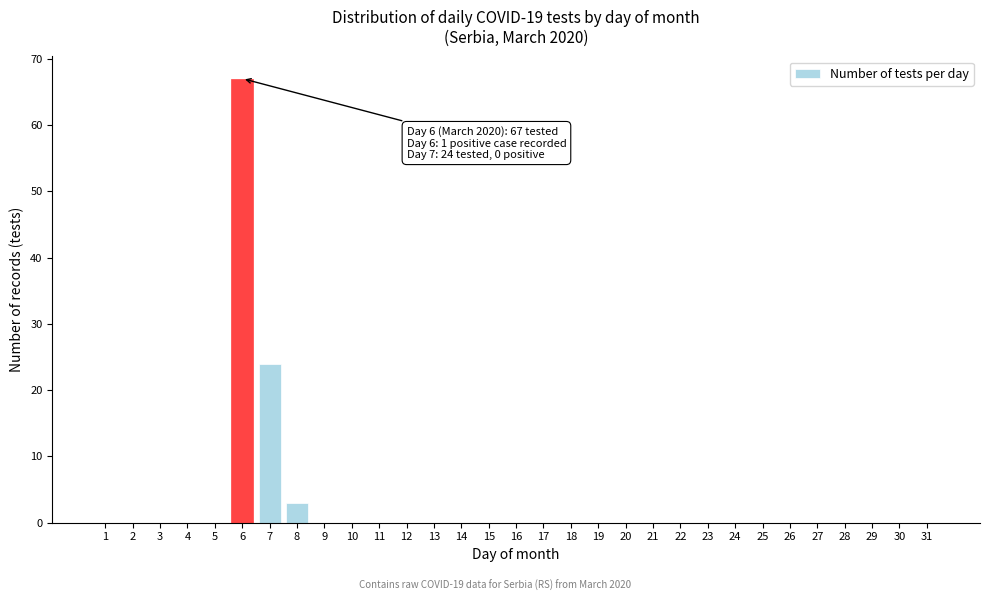

At which label is the value closest to 33?

7